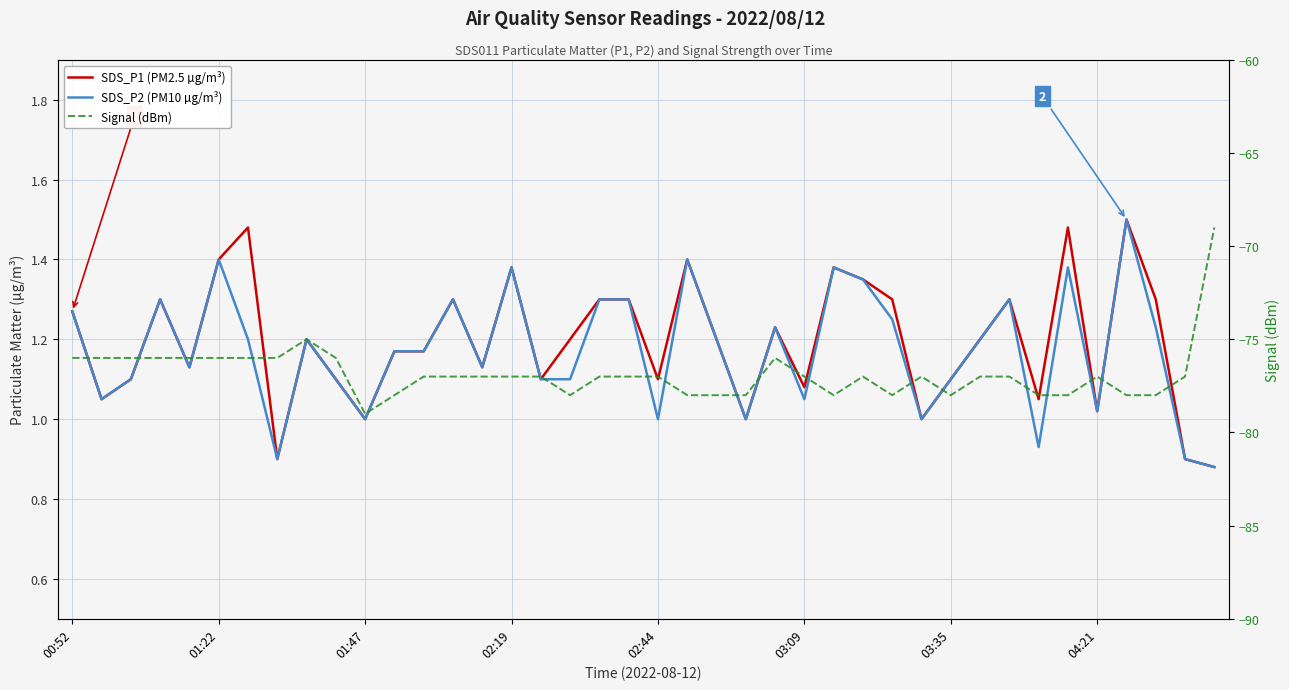

Which series changed the most between 26 and 27?

Signal (dBm)